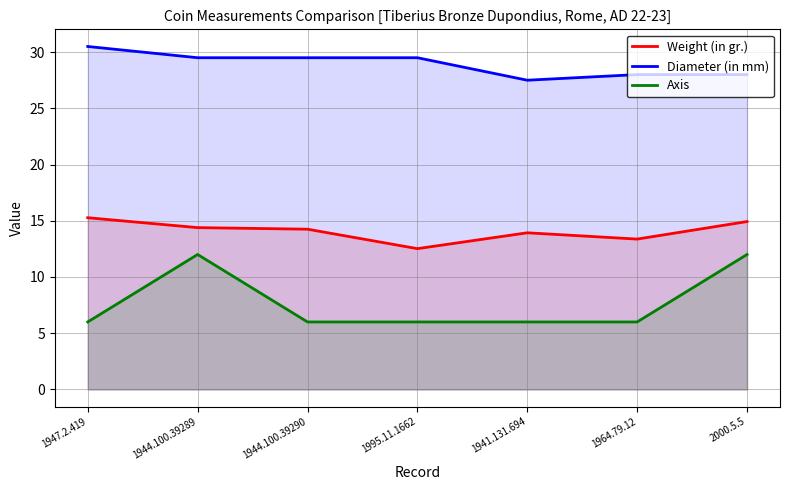

Rank the series by their average value, from highest to lowest.

Diameter (in mm), Weight (in gr.), Axis